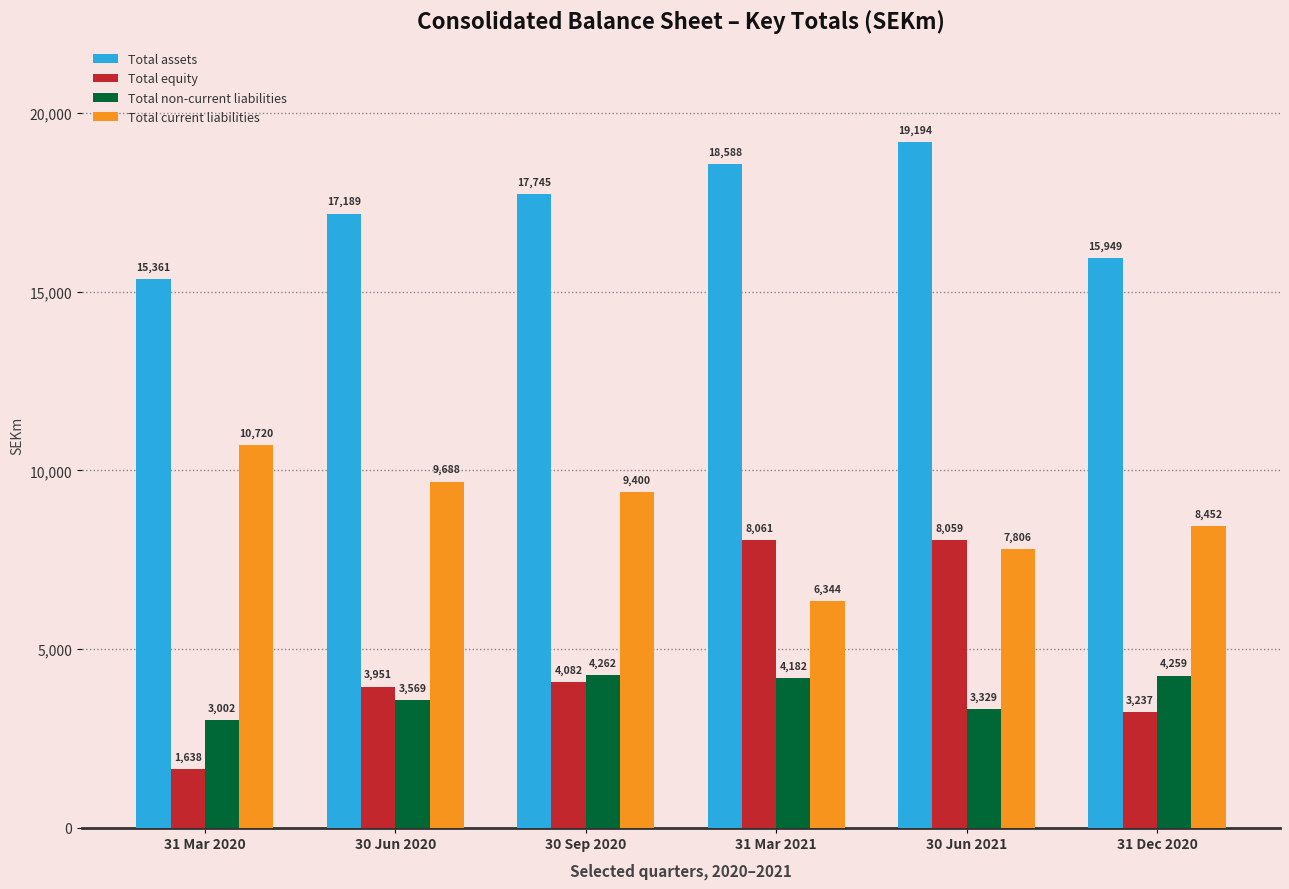

What is the average value of the Total equity series?

4838